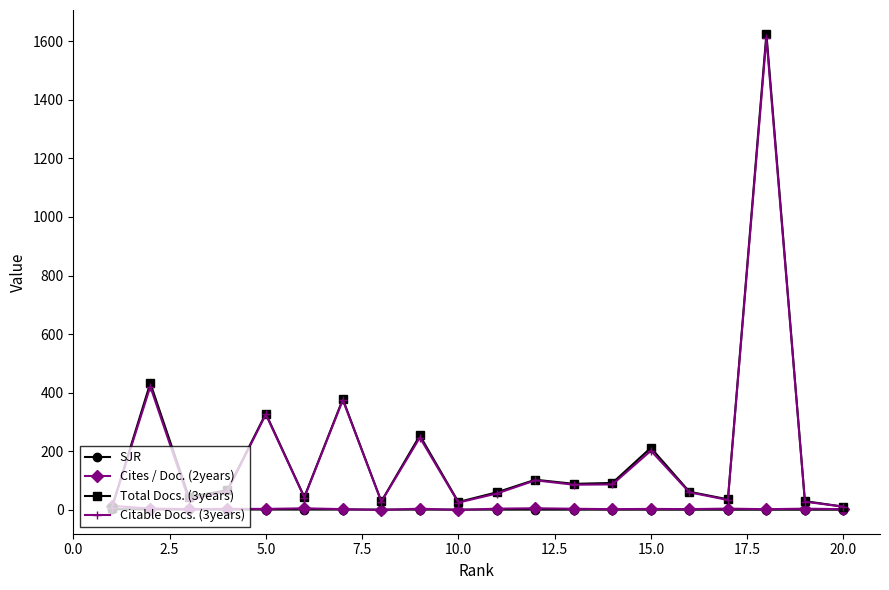

How many distinct data groups are displayed?

4